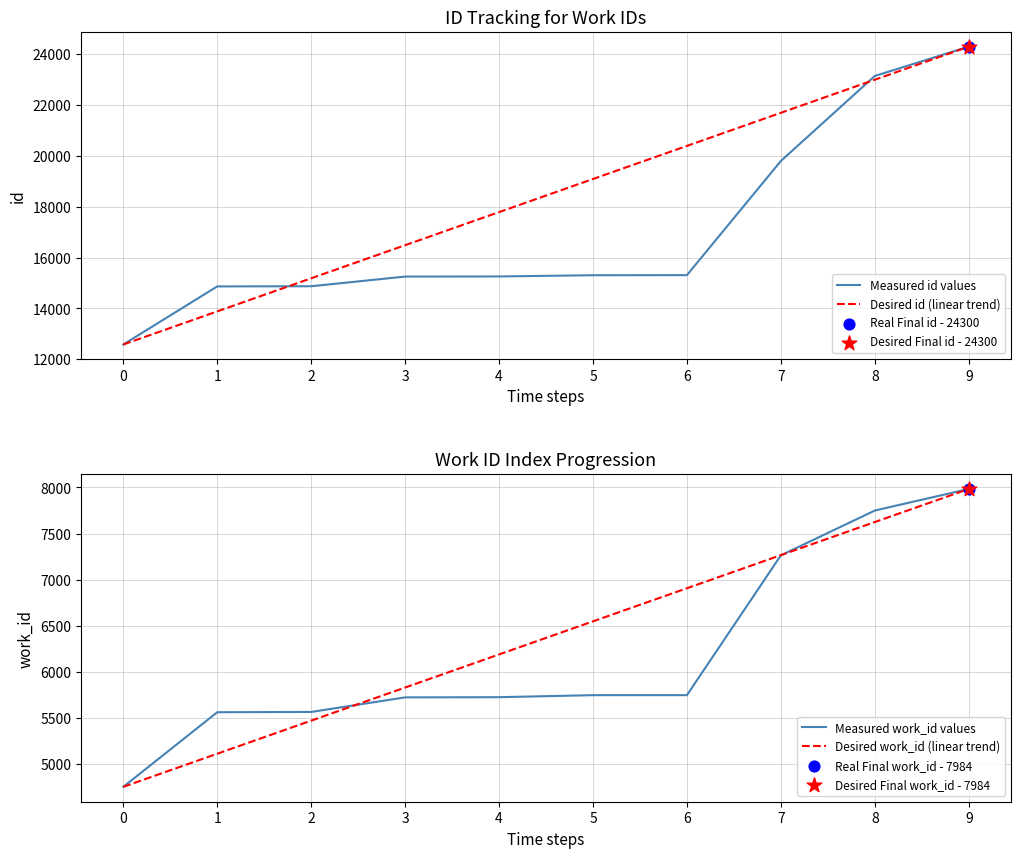

What is the total value across all series at 2?

41100.3